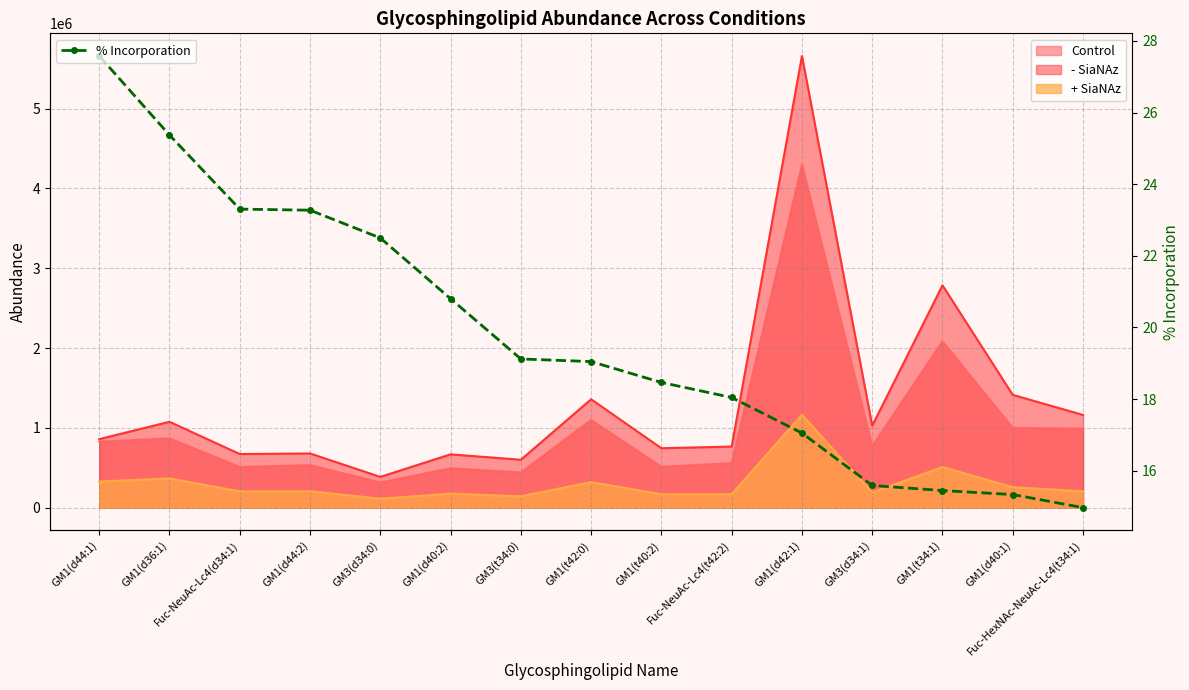

List the labels in order of value, smallest first.

Fuc-HexNAc-NeuAc-Lc4(t34:1), GM1(d40:1), GM1(t34:1), GM3(d34:1), GM1(d42:1), Fuc-NeuAc-Lc4(t42:2), GM1(t40:2), GM1(t42:0), GM3(t34:0), GM1(d40:2), GM3(d34:0), GM1(d44:2), Fuc-NeuAc-Lc4(d34:1), GM1(d36:1), GM1(d44:1)